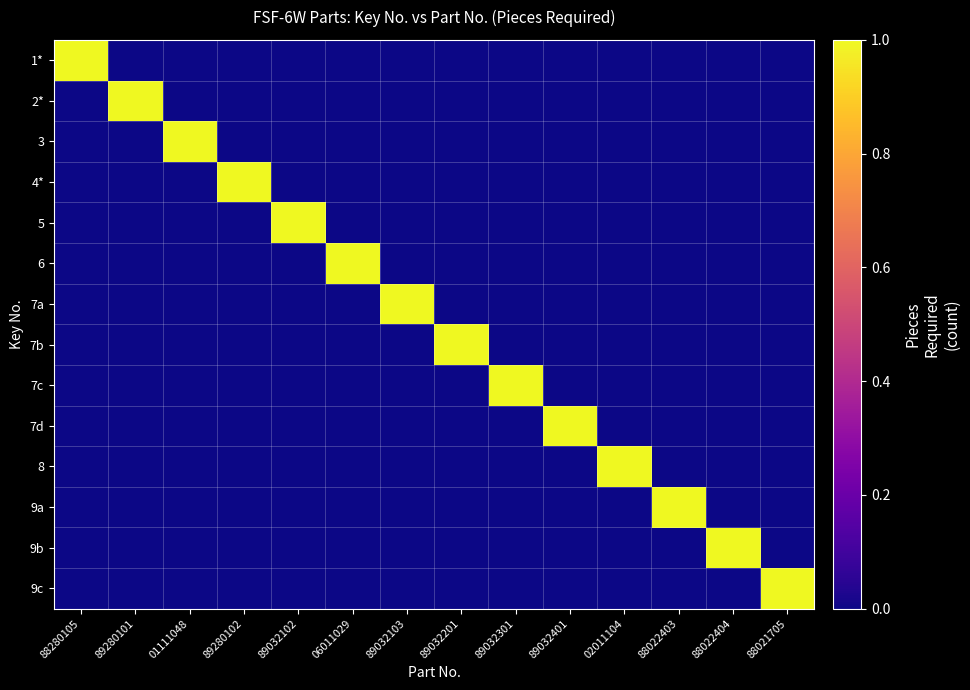

What is the difference between the highest and lowest values at 88022404?

1